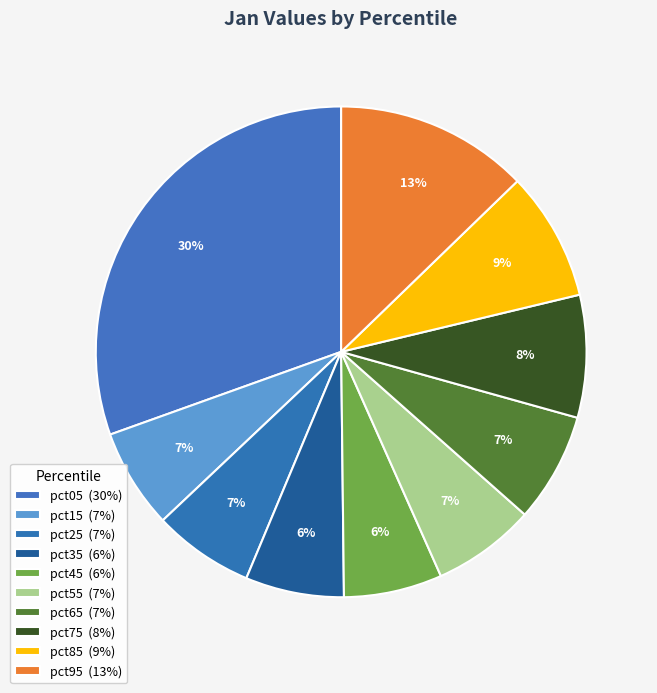

To the nearest percent, what is the difference between the largest and smallest slice percentages?

24%